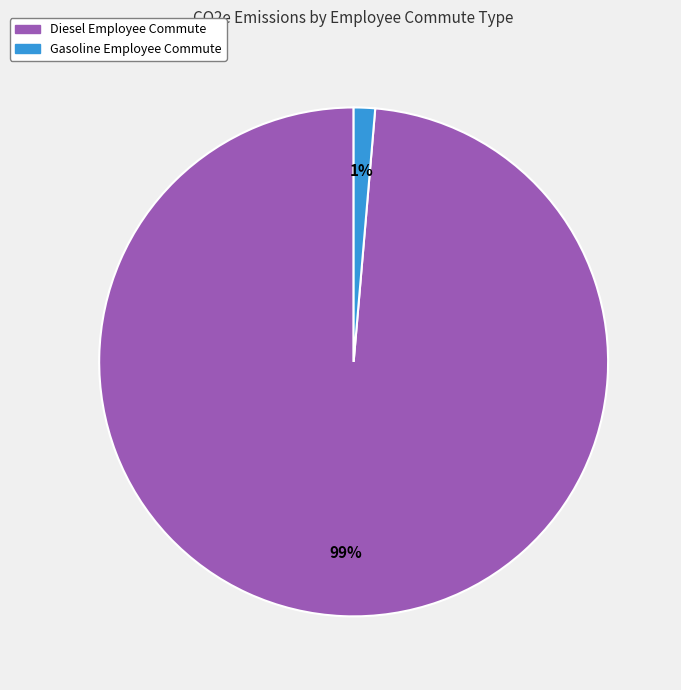

Is the sum of Gasoline Employee Commute and Diesel Employee Commute greater than half?

Yes